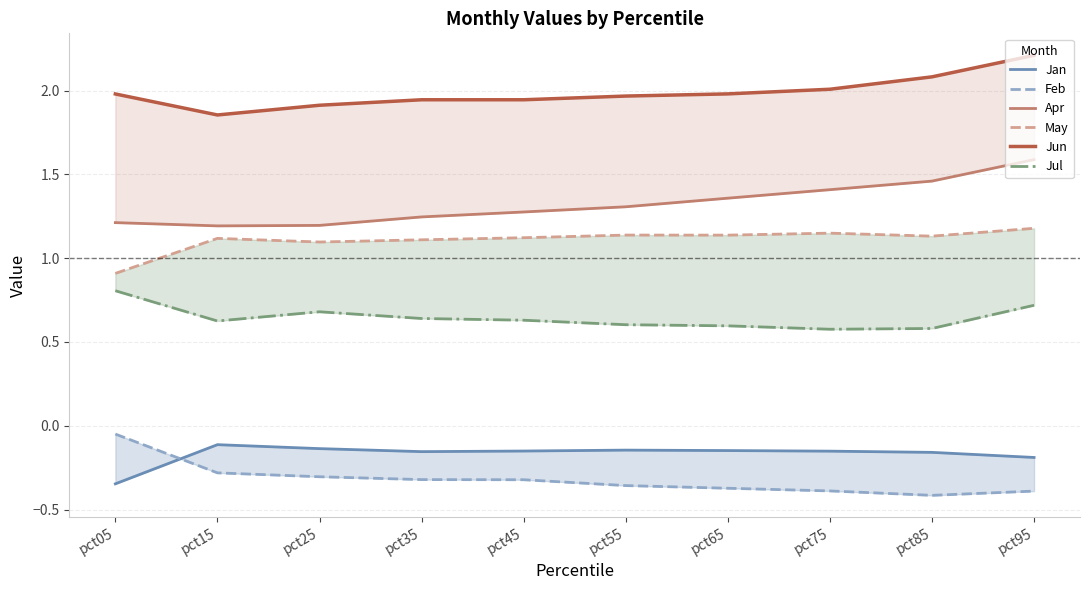

Is this an area chart (filled region under the line)?

No